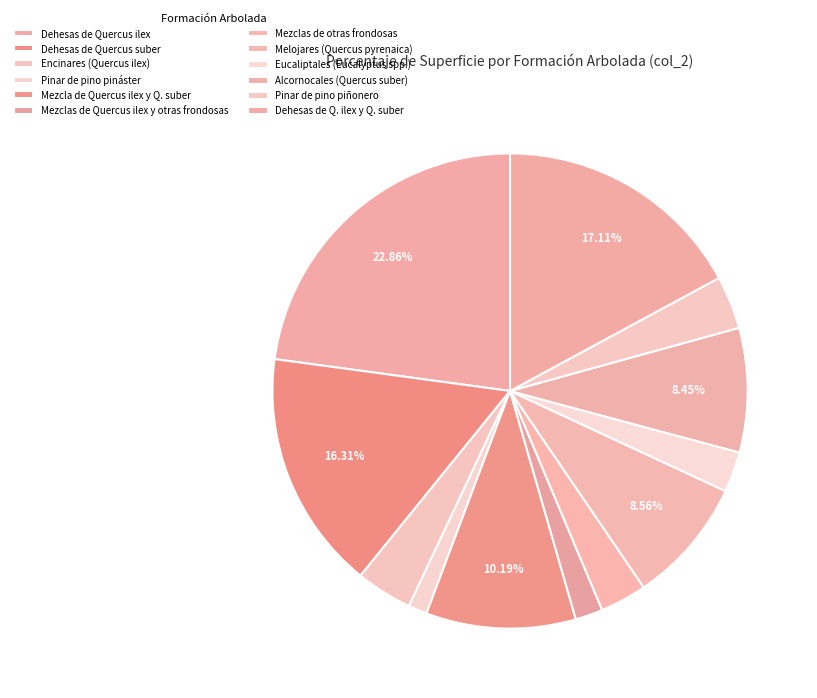

To the nearest percent, what percentage of the pie is Dehesas de Q. ilex y Q. suber?

17%